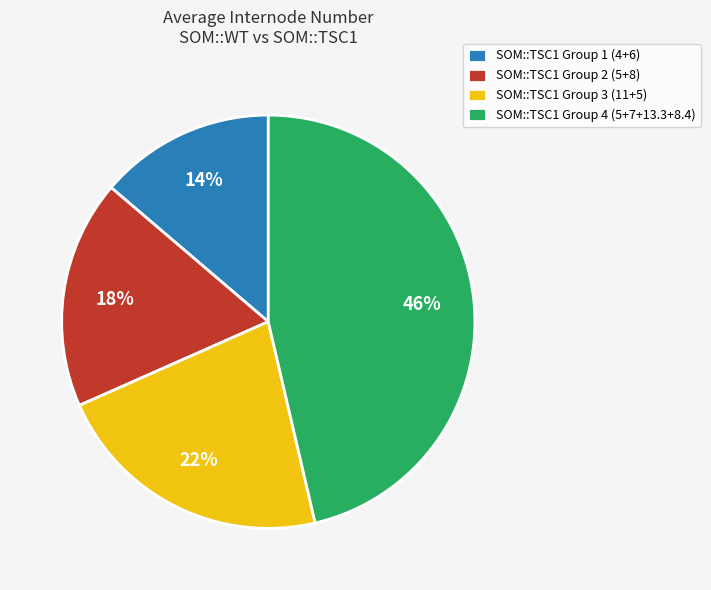

Which has a higher value, SOM::TSC1 Group 3 (11+5) or SOM::TSC1 Group 1 (4+6)?

SOM::TSC1 Group 3 (11+5)